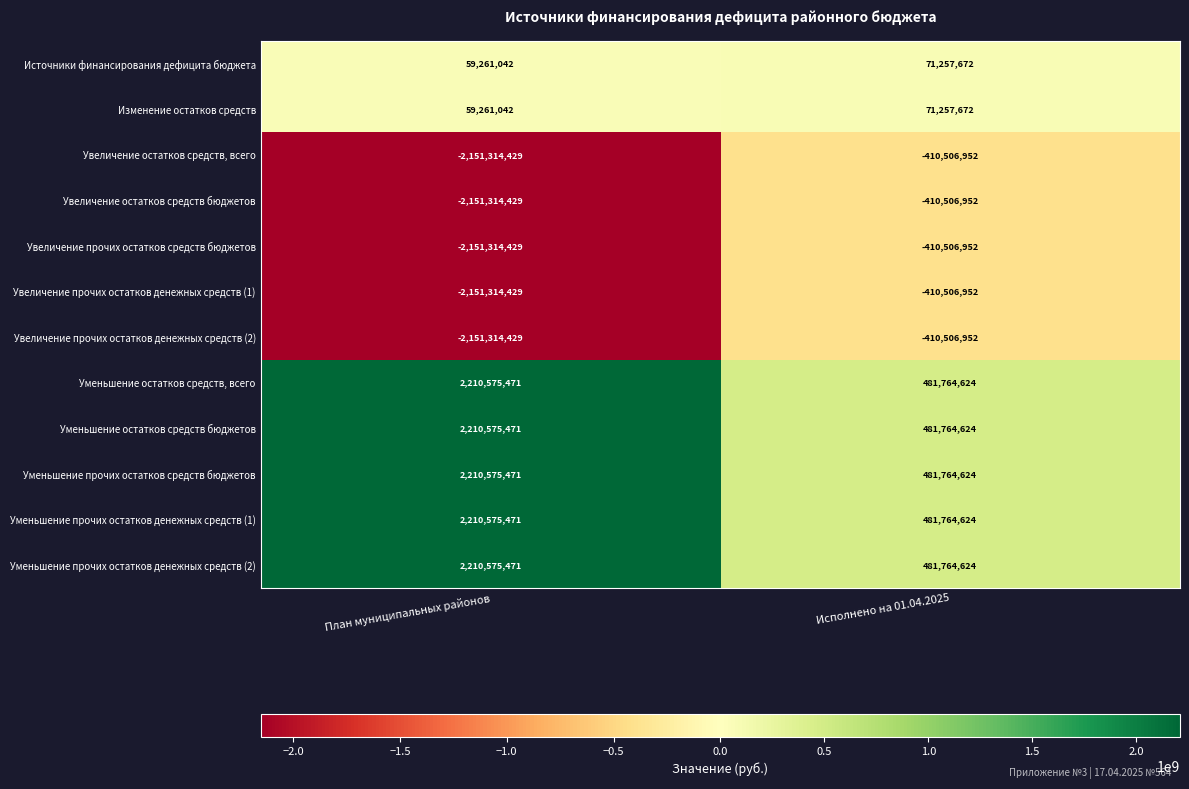

What is the maximum value shown in the chart?

2210575471